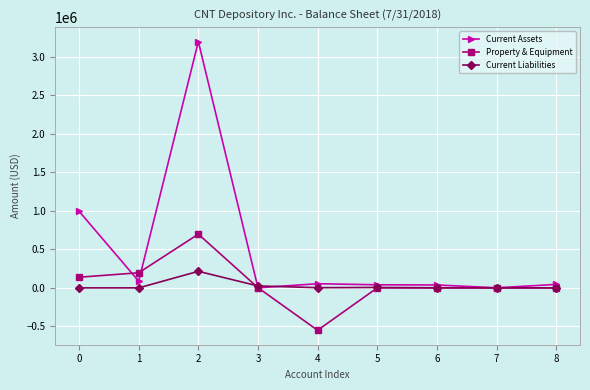

True or false: Current Liabilities has more than 1 interior local peaks.

True